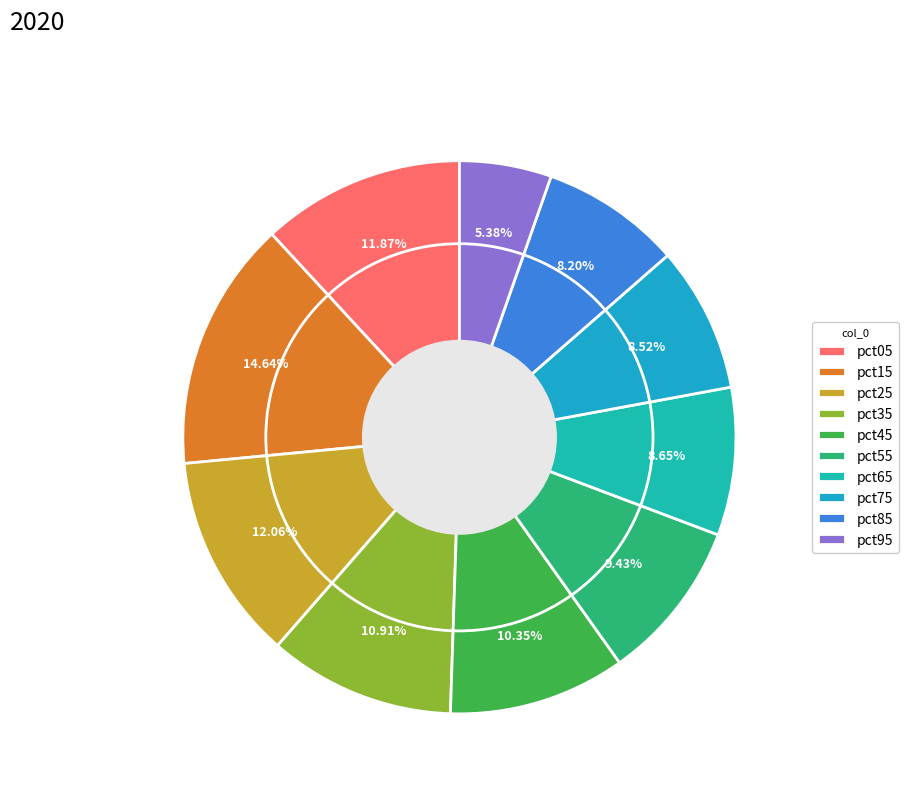

To the nearest percent, what is the difference between the pct15 and pct45 slice percentages?

4%